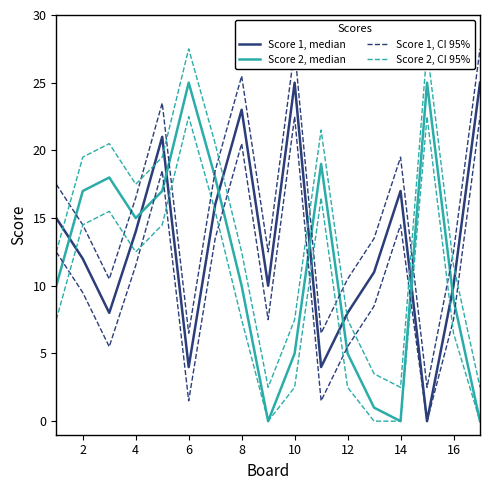

What is the average value of the Score 1, median series?

13